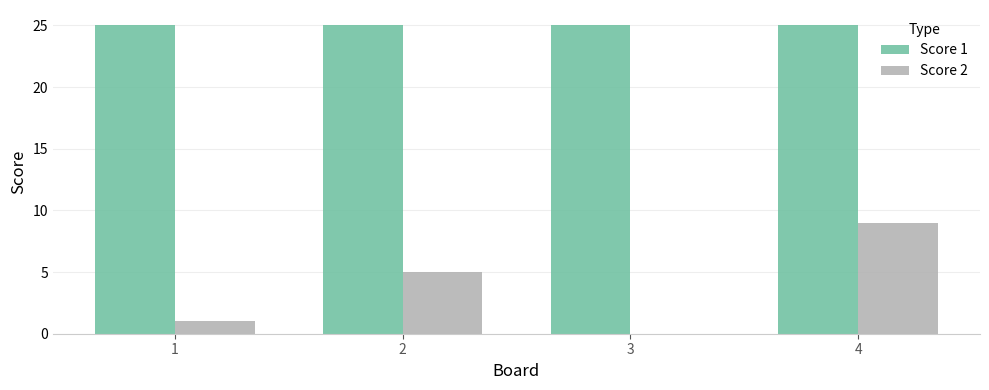

Which series changed the most between 3 and 4?

Score 2